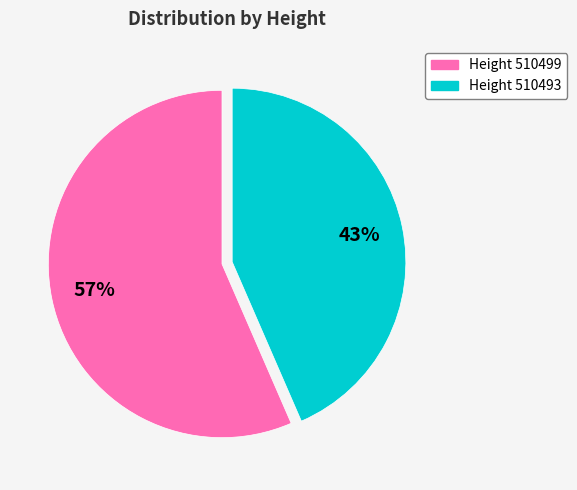

Count the number of slices in the pie.

2